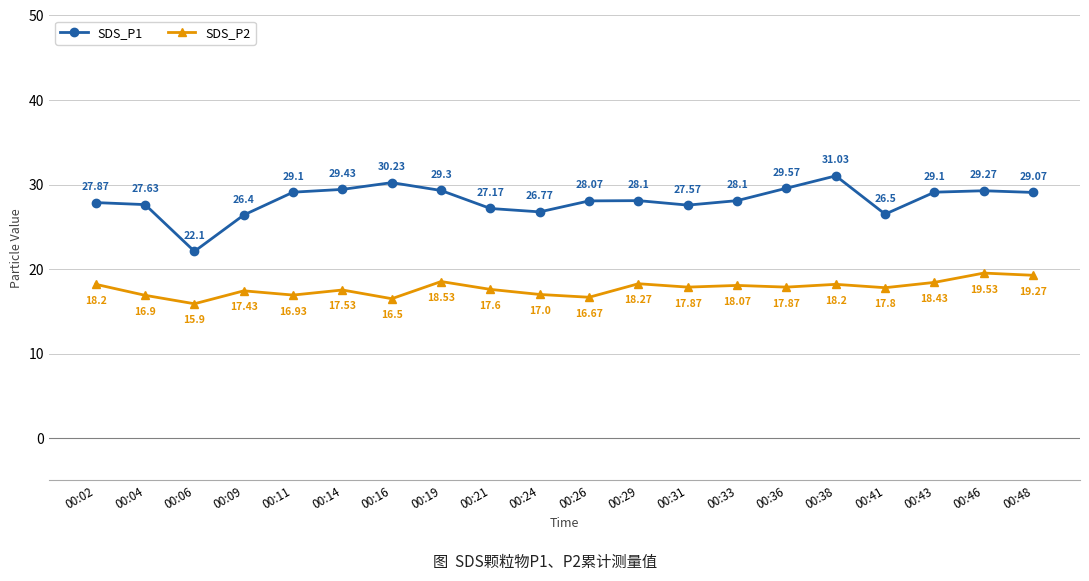

Is it true that SDS_P1 equals 10.3 at 00:31?

False